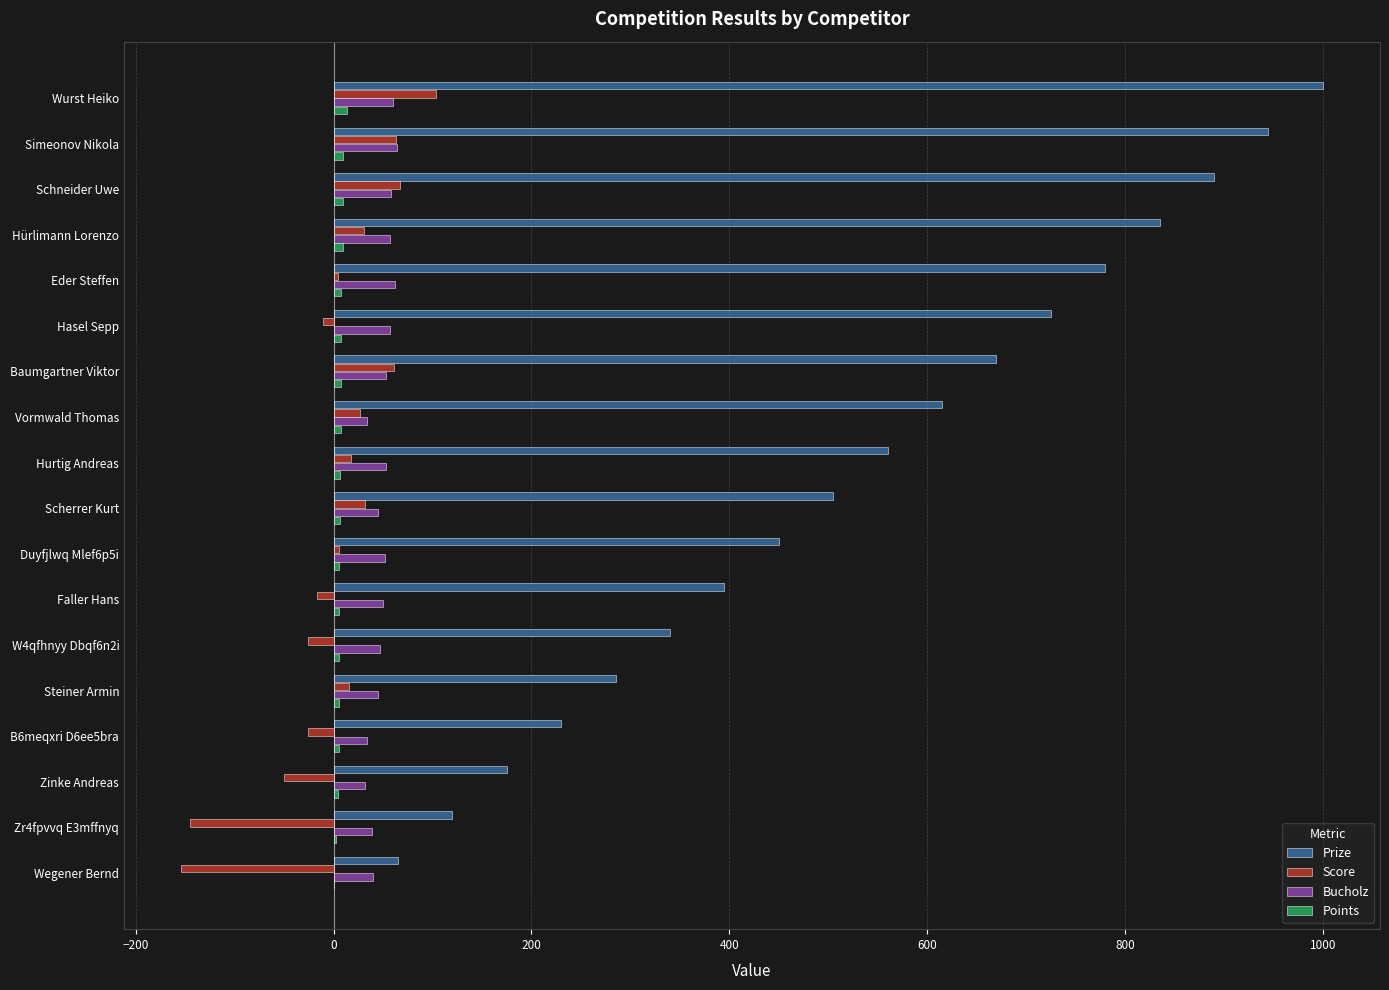

The Prize series shows 238 at Hurtig Andreas. True or false?

False